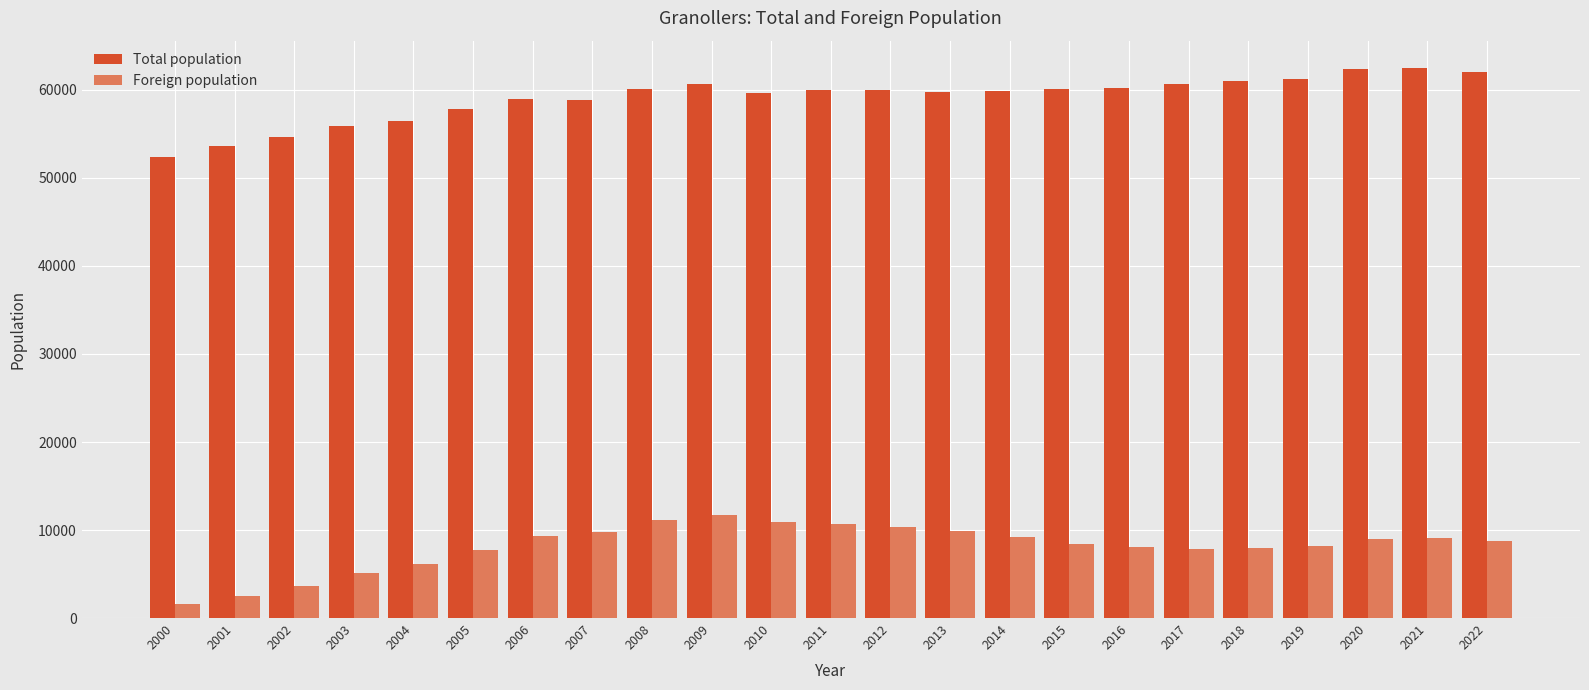

Is the value of Foreign population at 2009 greater than the value of Total population at 2001?

No